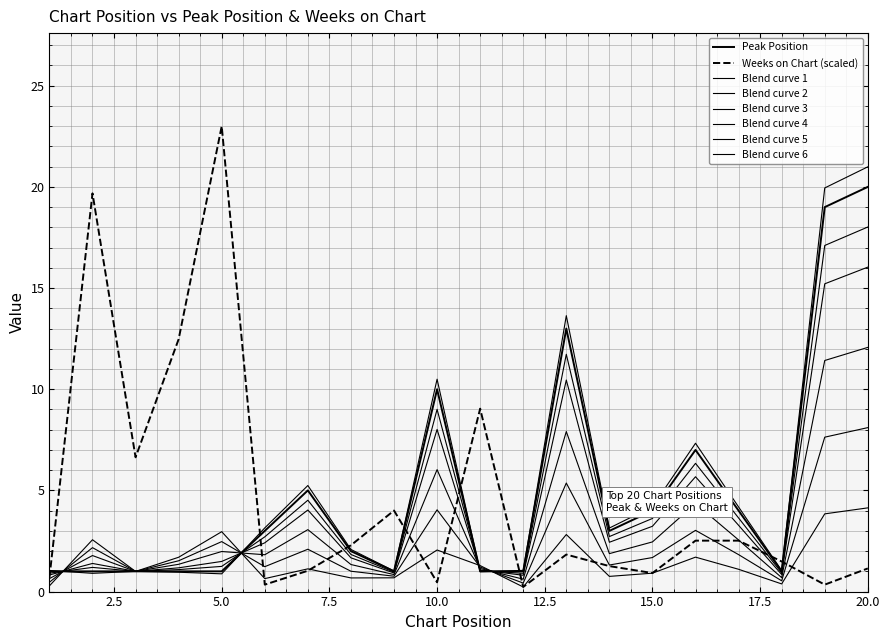

How many lines are shown in the chart?

8